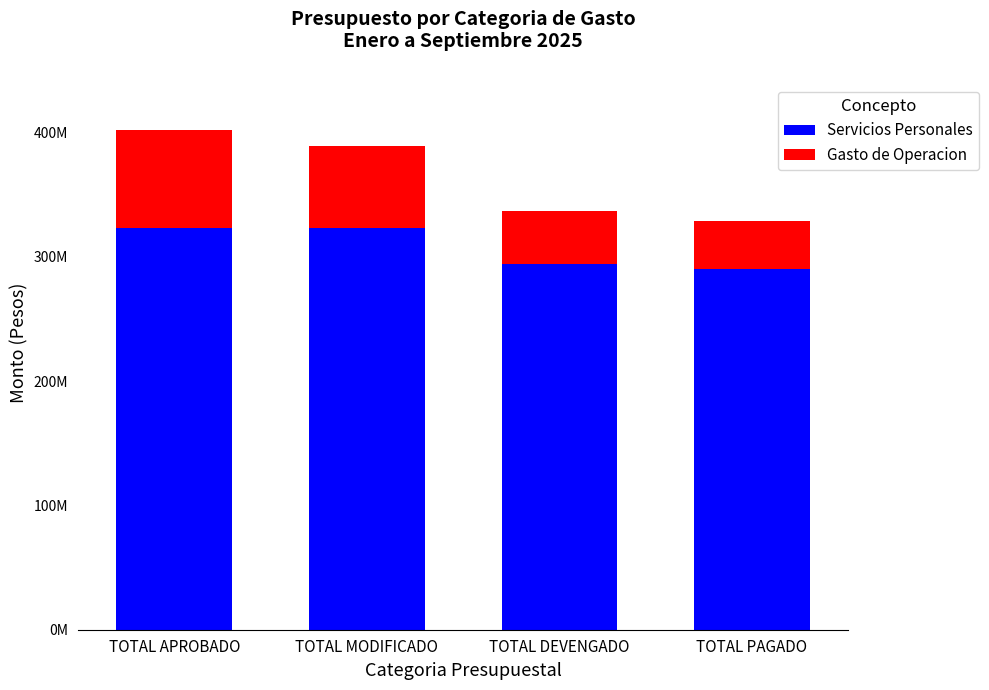

Which has a higher value, TOTAL DEVENGADO or TOTAL PAGADO?

TOTAL DEVENGADO